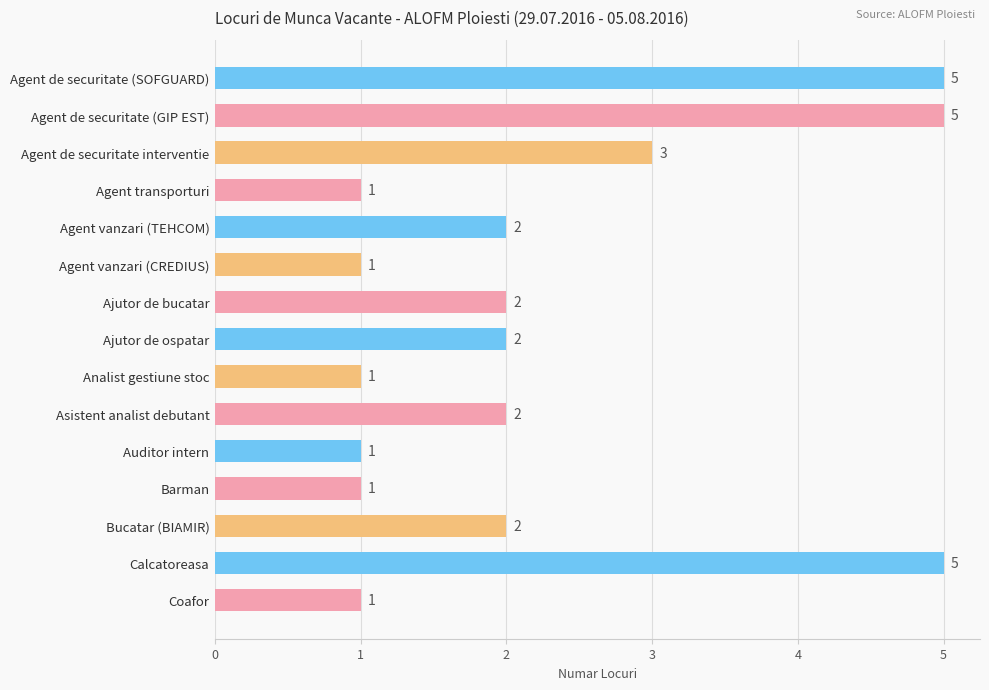

What is the change in value from Agent vanzari (CREDIUS) to Ajutor de bucatar?

+1